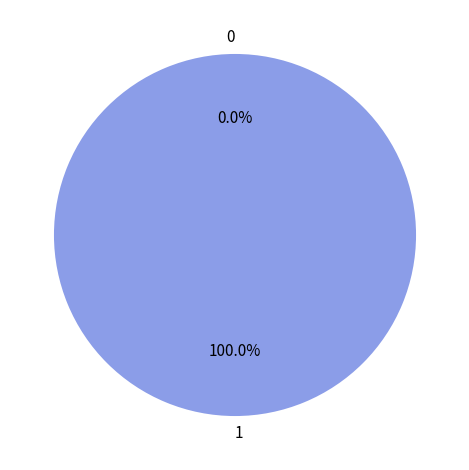

To the nearest percent, what is the difference between the largest and smallest slice percentages?

100%